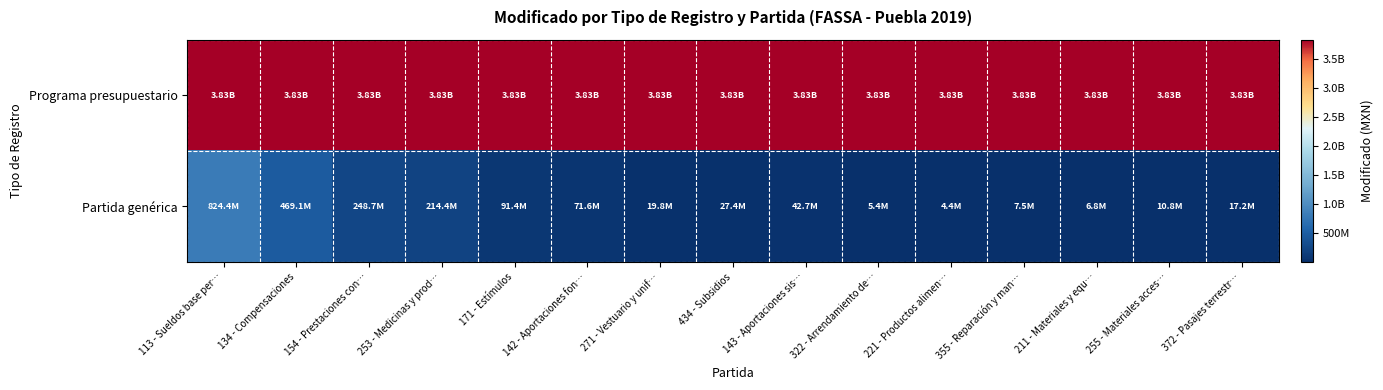

At which category does the chart reach its minimum across all series?

221 - Productos alimen…